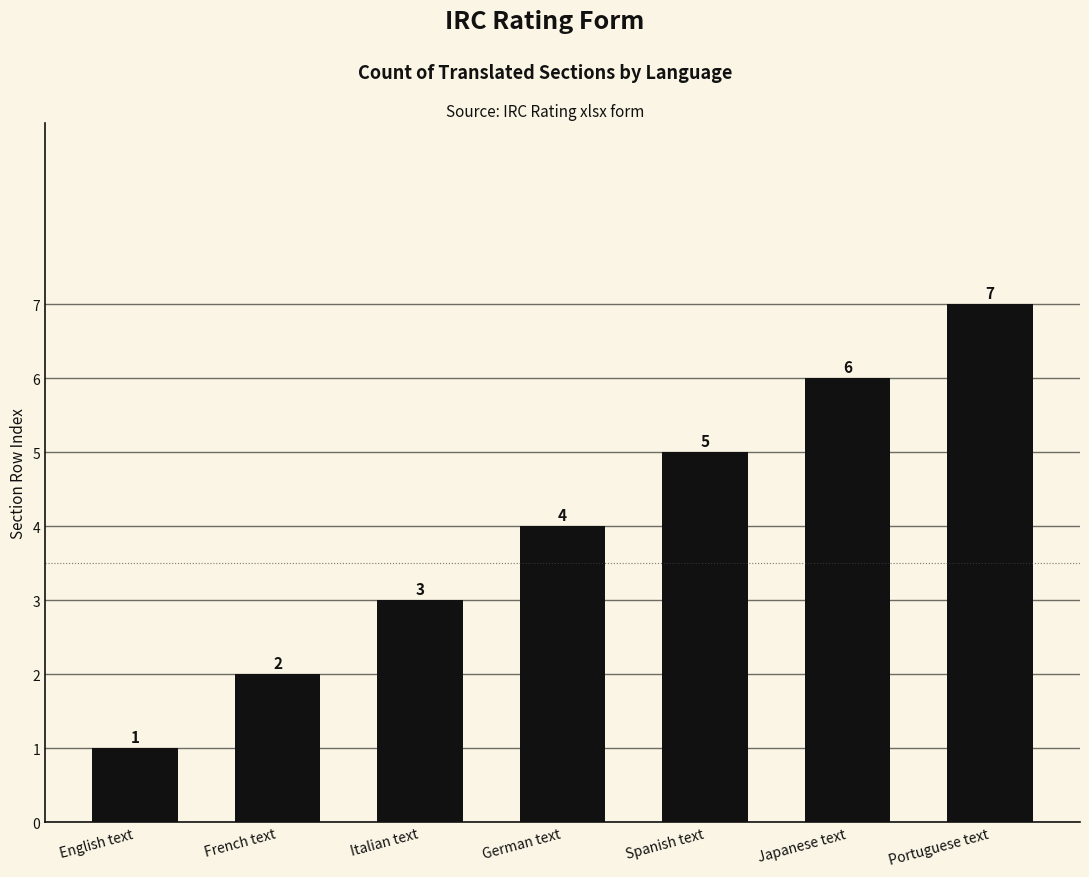

At which category does the chart reach its minimum across all series?

English text